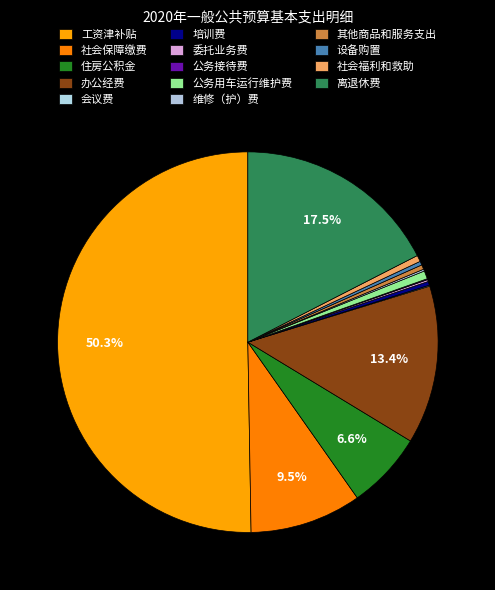

Which category accounts for the majority?

工资津补贴